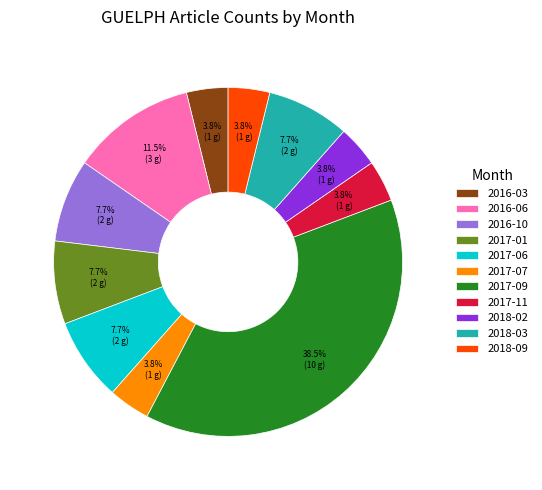

Between 2018-03 and 2017-09, which is larger?

2017-09